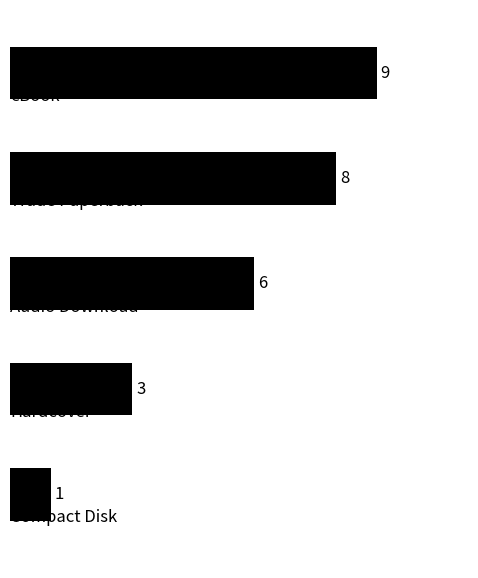

What is the difference between the maximum and minimum values?

8